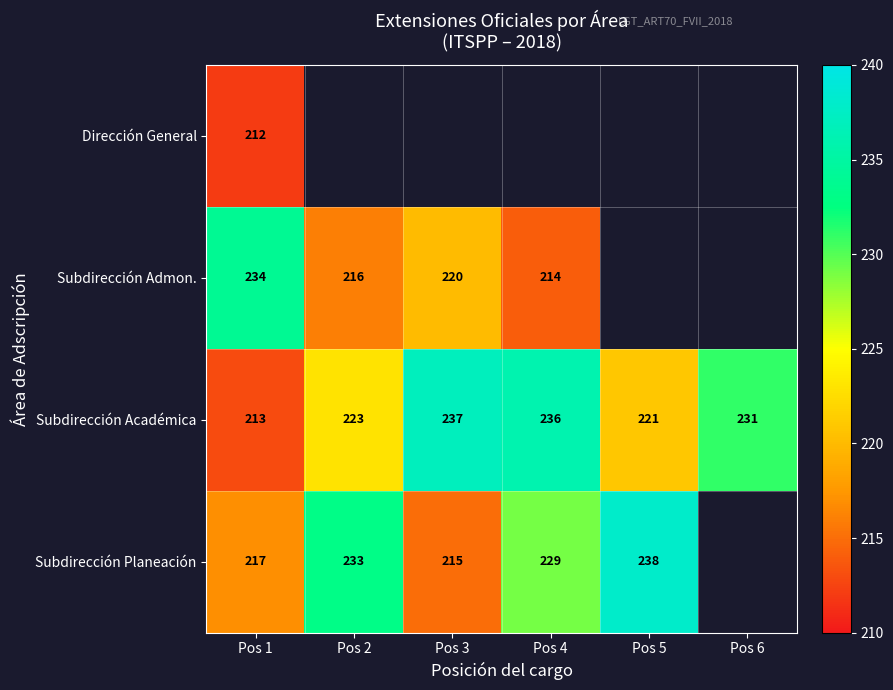

What is the difference between the maximum and minimum values in the Subdirección Académica series?

24